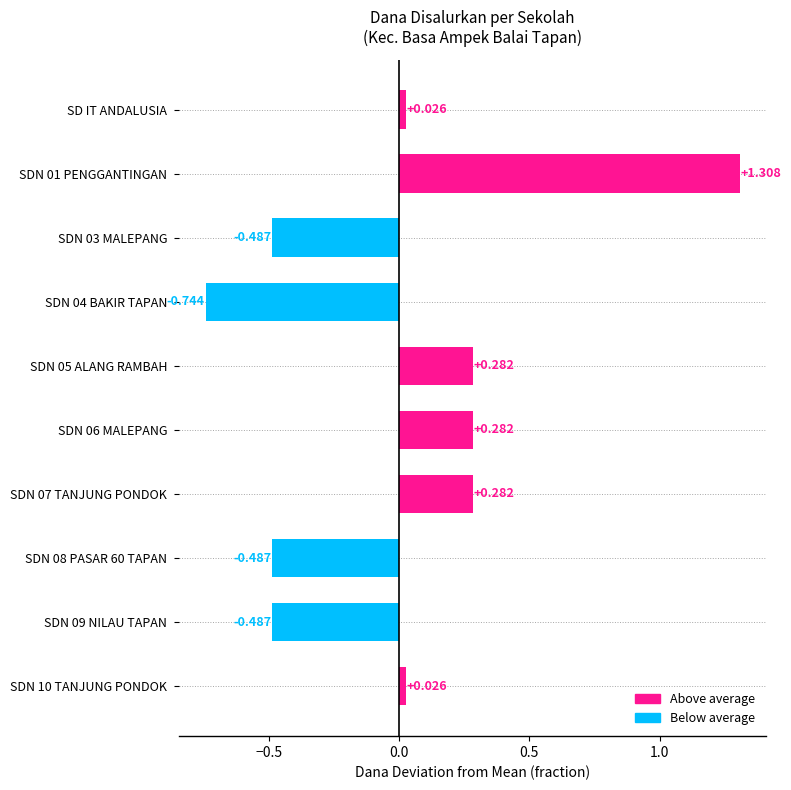

What is the label of the 1st bar from the top?

SD IT ANDALUSIA